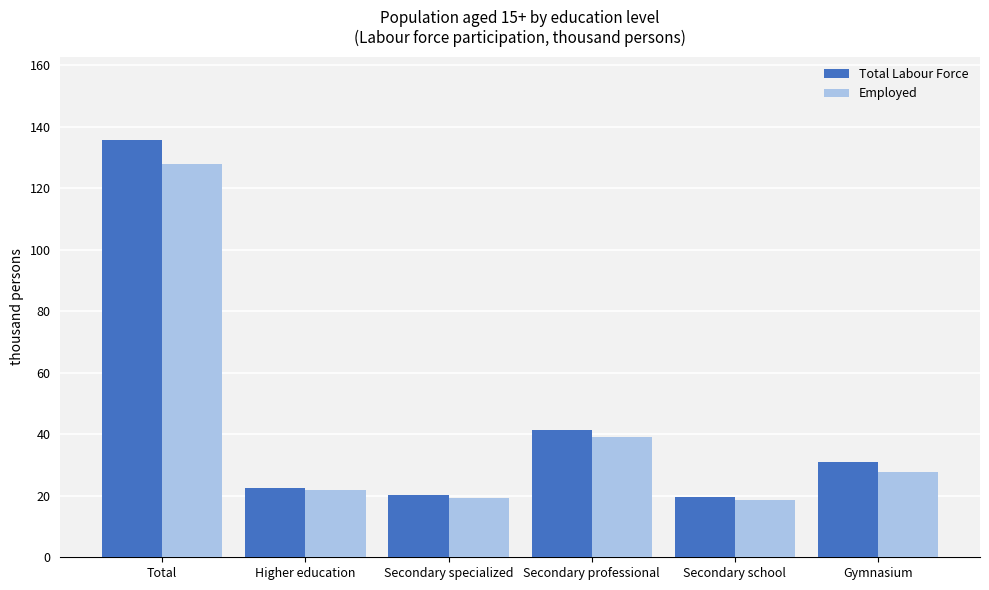

The Total Labour Force series shows 19.5 at Secondary school. True or false?

True